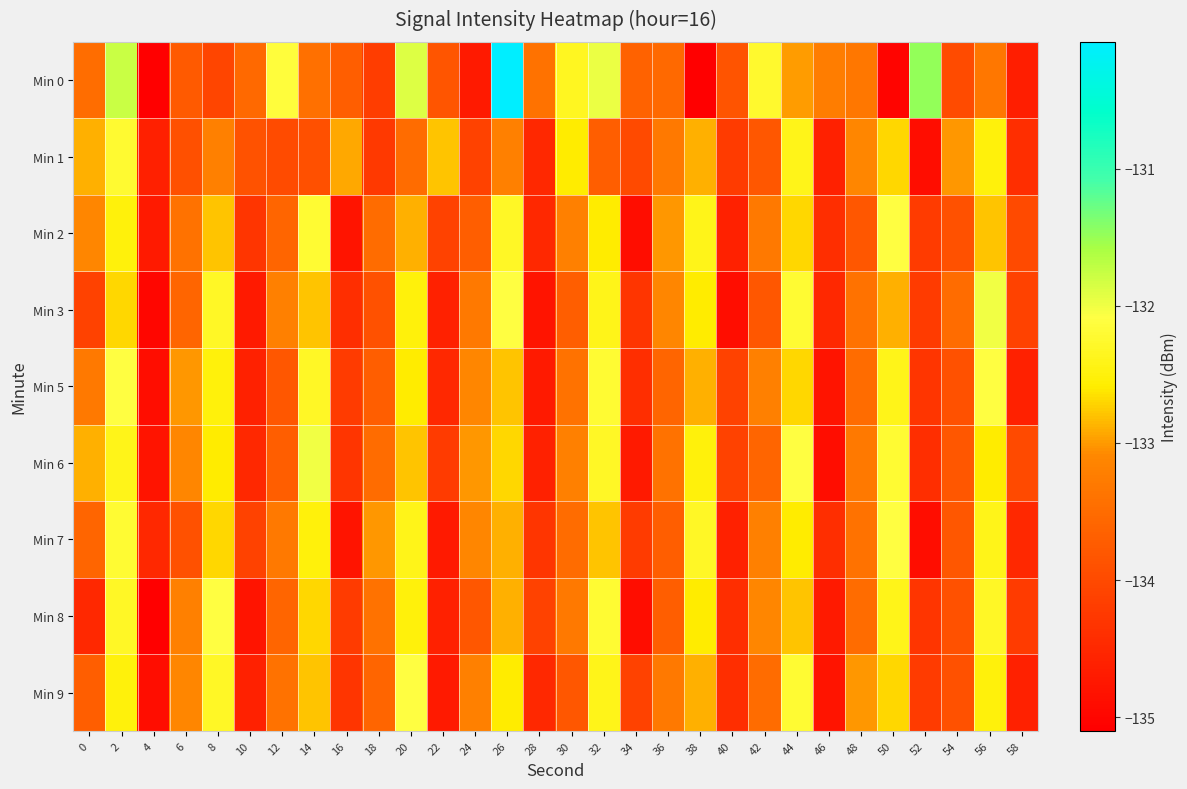

Which series has the largest total across all categories?

Min 0